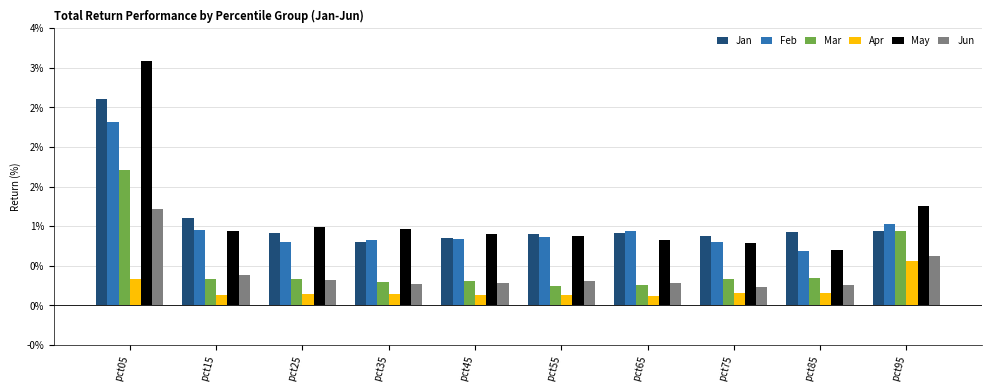

What are all the series names shown in the legend?

Jan, Feb, Mar, Apr, May, Jun